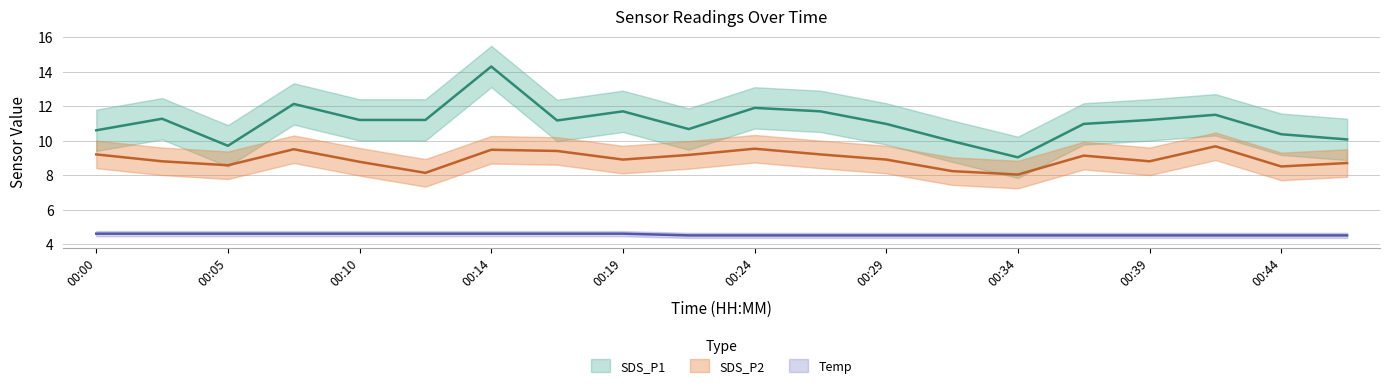

Reading left to right, extract all data points from this chart.

SDS_P1: 10.6	11.3	9.7	12.1	11.2	11.2	14.3	11.2	11.7	10.7	11.9	11.7	11.0	10.0	9.0	11.0	11.2	11.5	10.4	10.1
SDS_P2: 9.2	8.8	8.6	9.5	8.8	8.1	9.5	9.4	8.9	9.2	9.5	9.2	8.9	8.2	8.0	9.1	8.8	9.7	8.5	8.7
Temp: 4.6	4.6	4.6	4.6	4.6	4.6	4.6	4.6	4.6	4.5	4.5	4.5	4.5	4.5	4.5	4.5	4.5	4.5	4.5	4.5